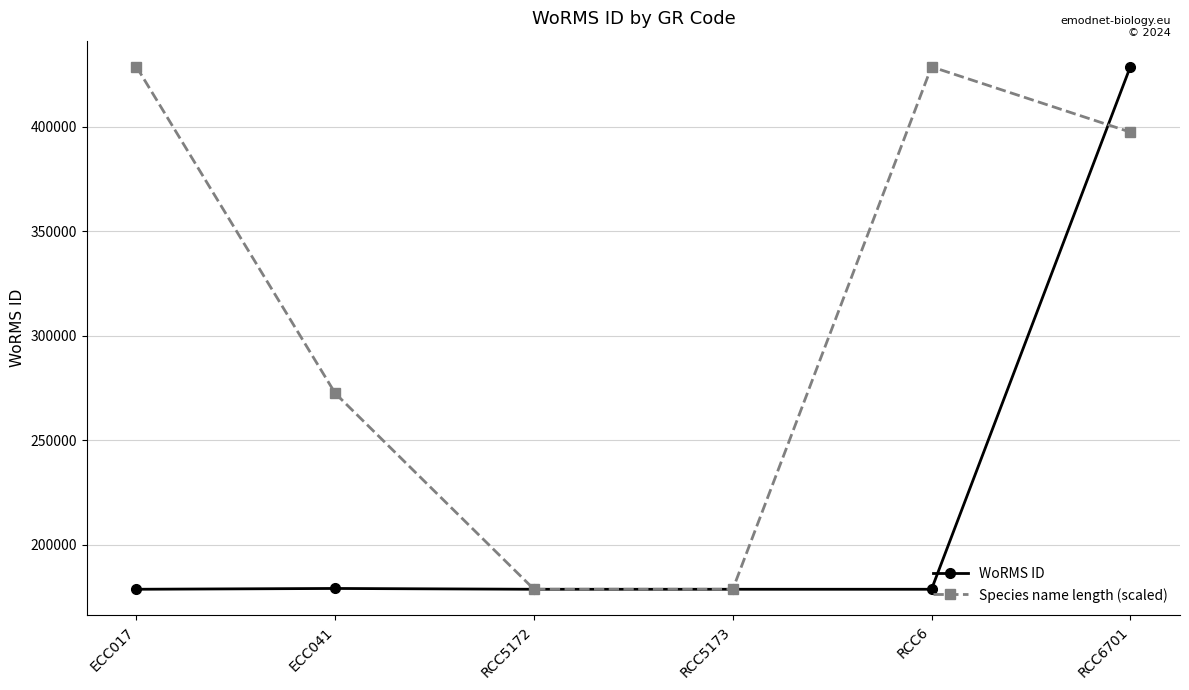

At which category is the sum across all series the highest?

RCC6701